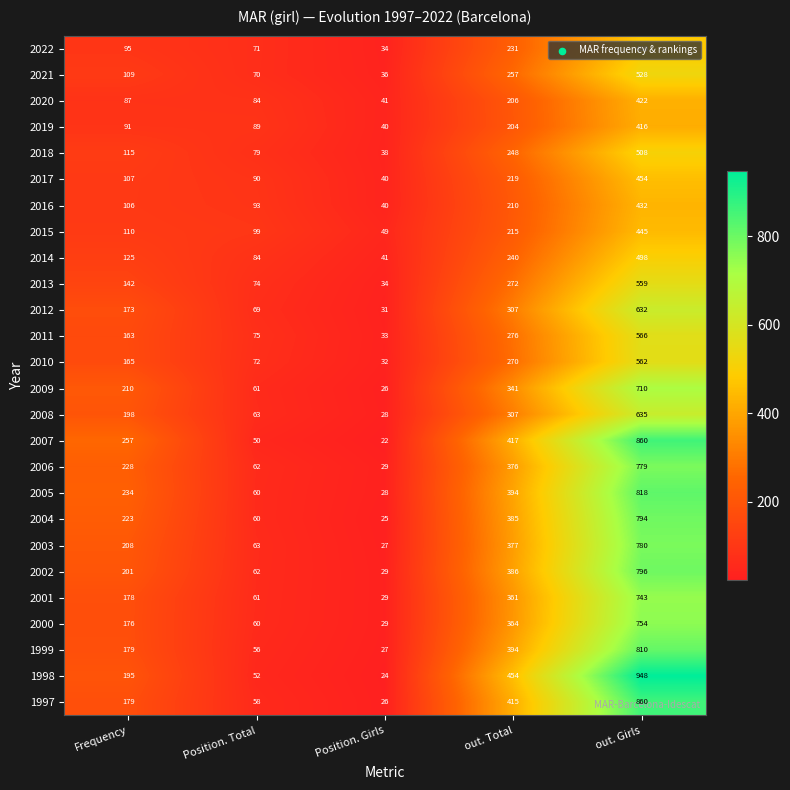

True or false: 2015 has a value of 49 at Position. Girls.

True